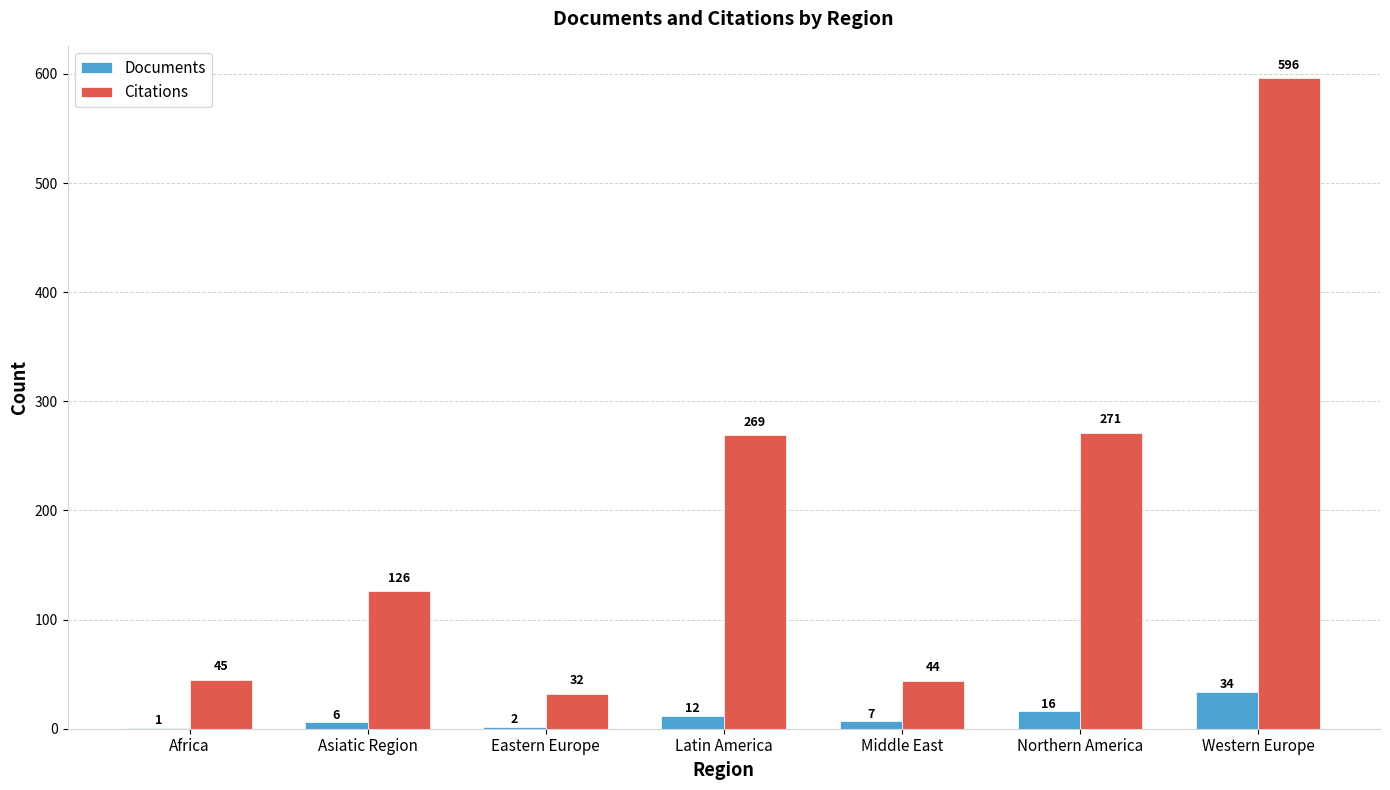

At which category is the sum across all series the highest?

Western Europe